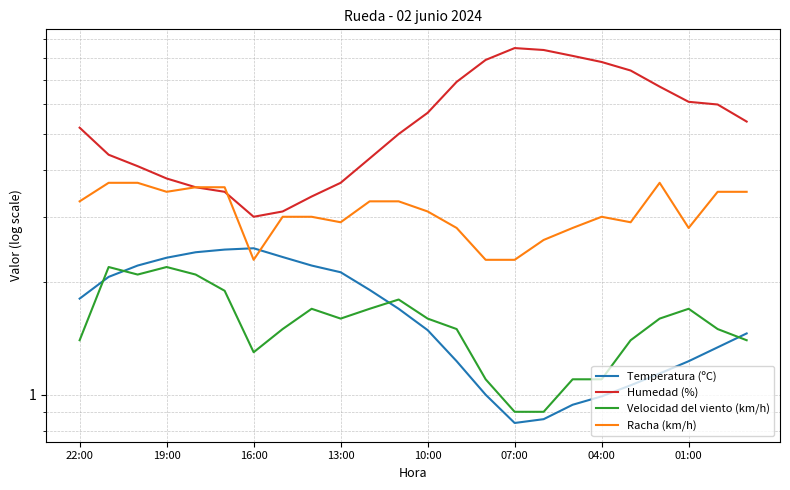

How many lines are shown in the chart?

4